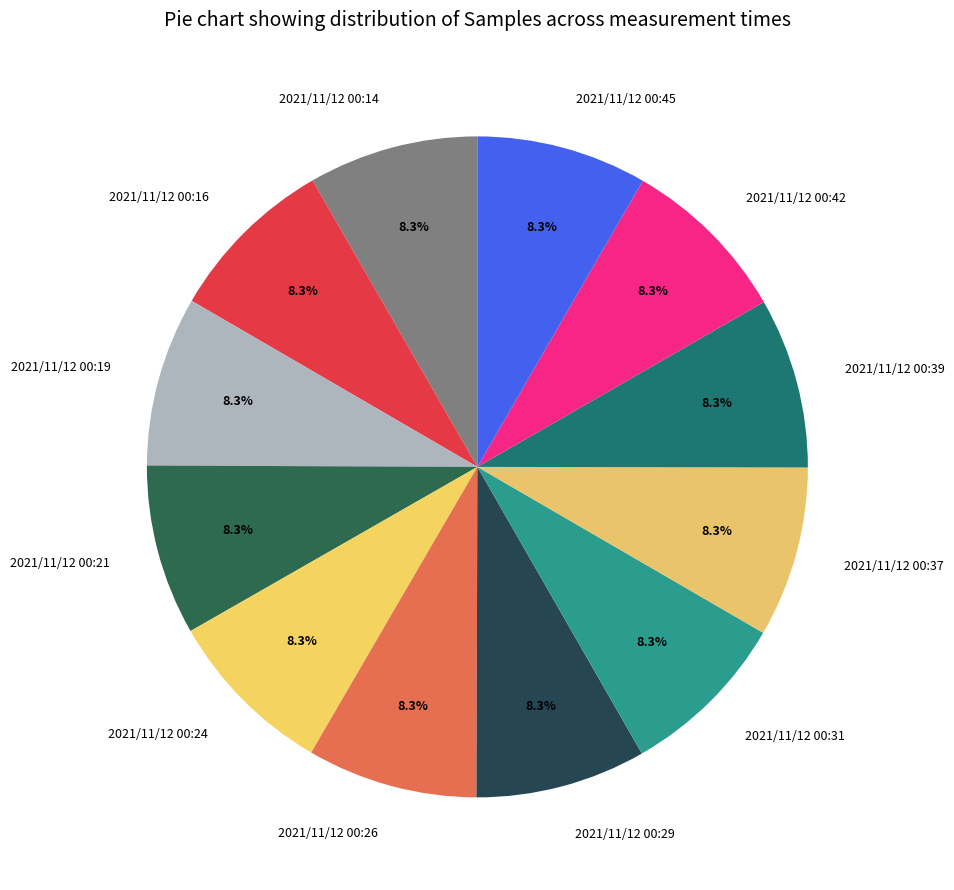

What is the ratio of the value at 2021/11/12 00:31 to the value at 2021/11/12 00:26?

1.0